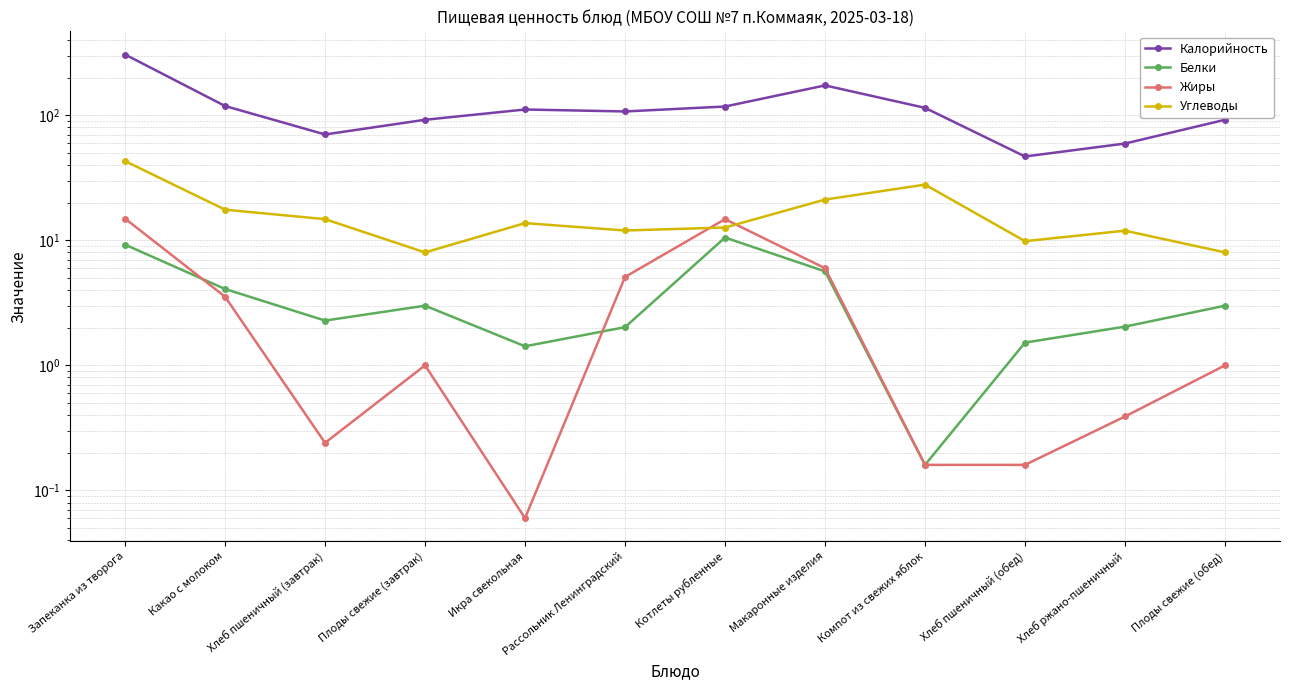

At which category does the chart reach its minimum across all series?

Икра свекольная